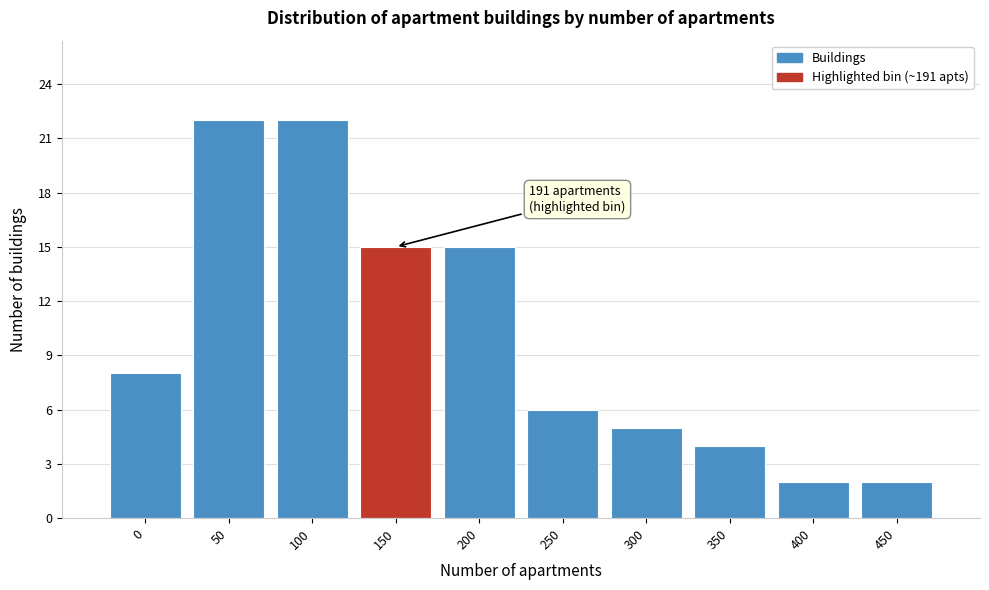

Reading right to left, what are all the values shown in this chart?

2	2	4	5	6	15	15	22	22	8